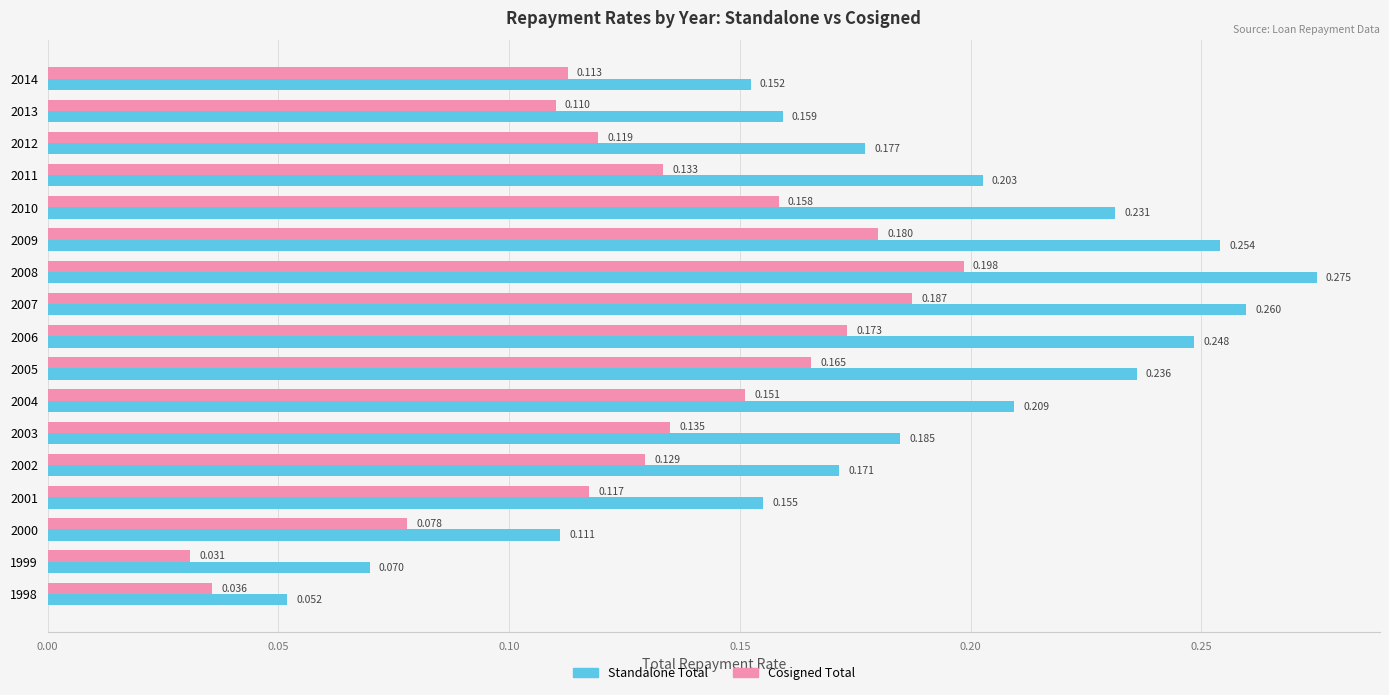

Which series has the largest total across all categories?

Standalone Total